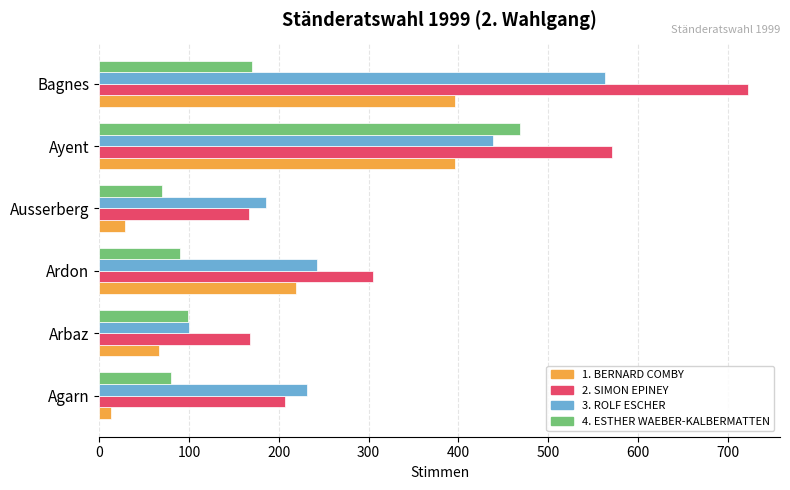

Which series has the widest spread of values?

2. SIMON EPINEY